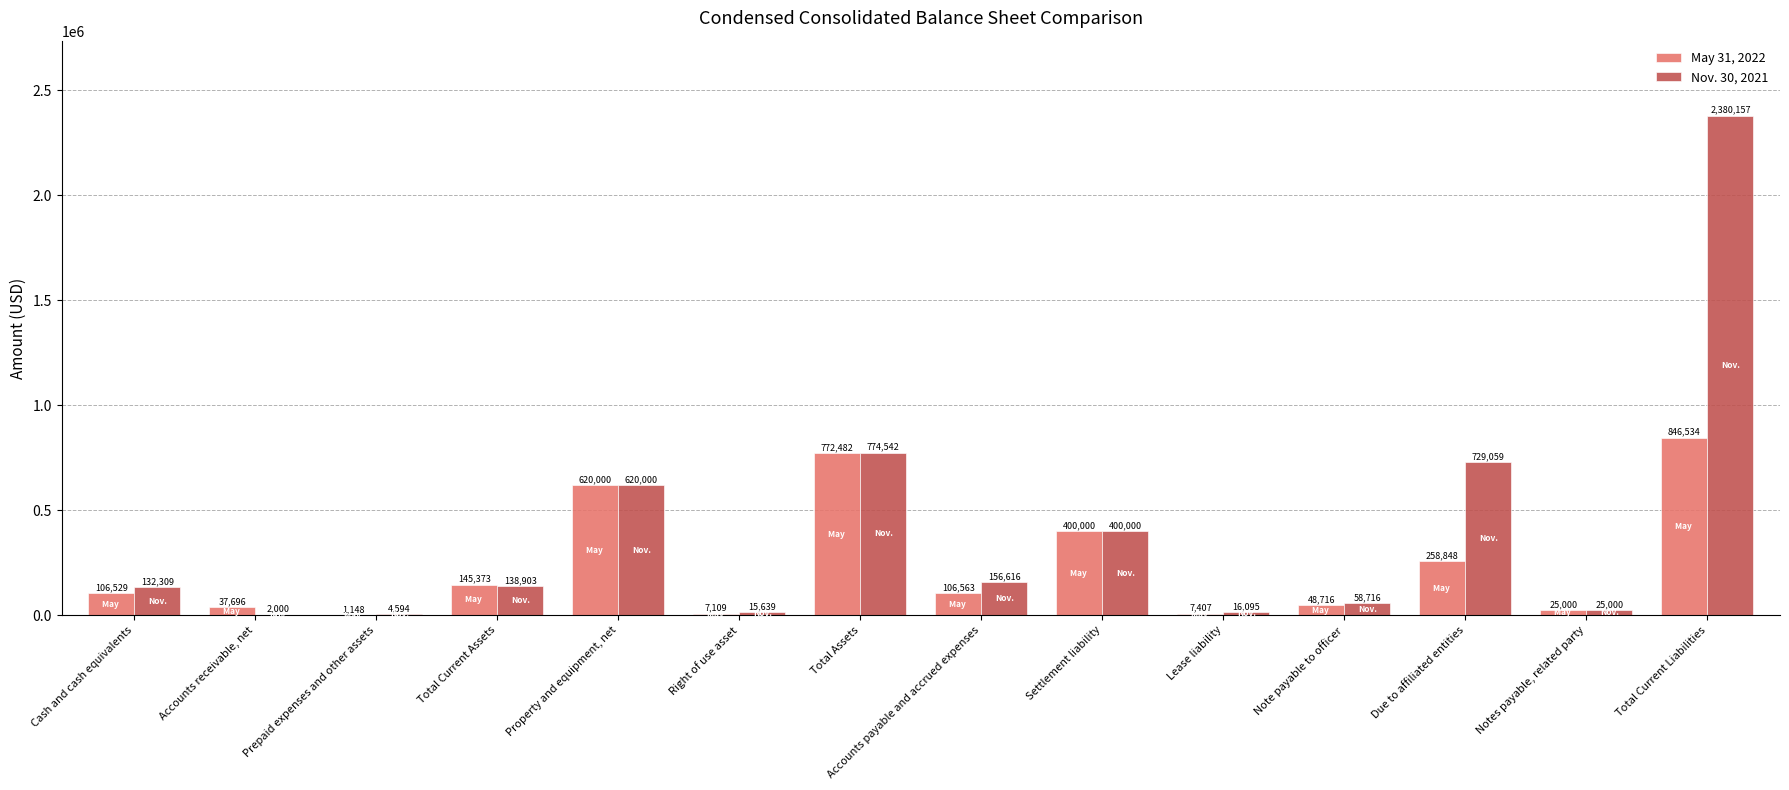

Is it true that May 31, 2022 equals 37696 at Accounts receivable, net?

True